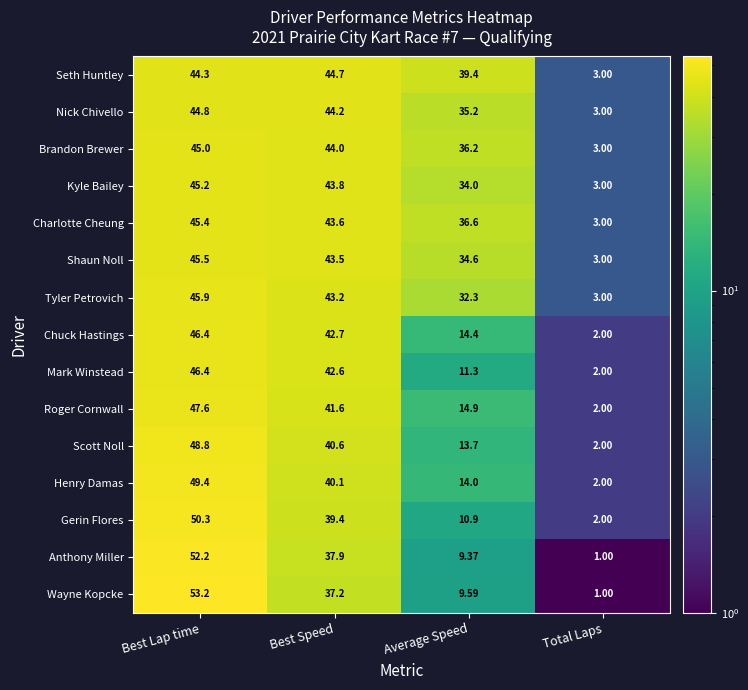

Rank the categories by Shaun Noll value from lowest to highest.

Total Laps, Average Speed, Best Speed, Best Lap time